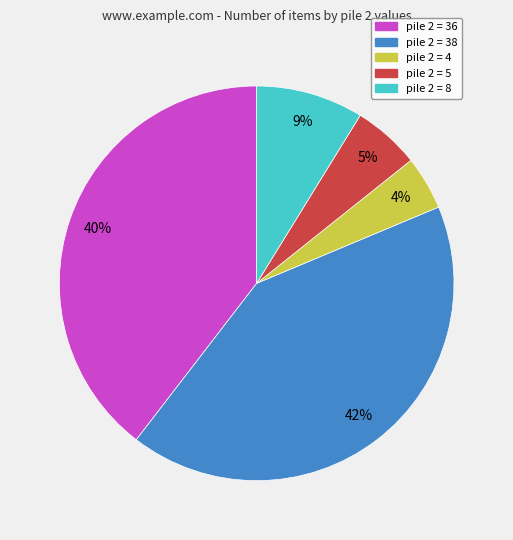

To the nearest percent, what is the average slice percentage?

20%